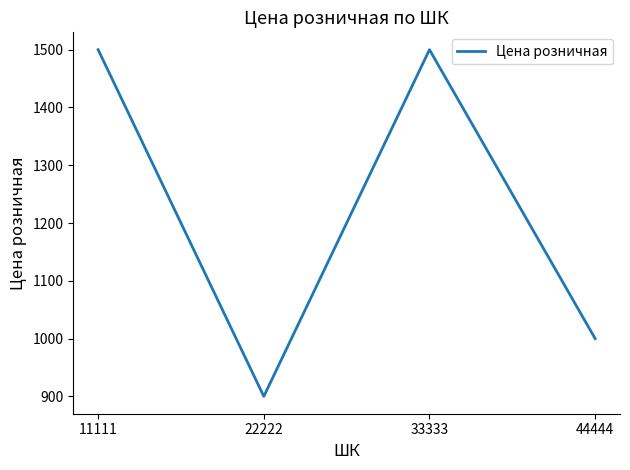

Is it true that the value at 44444 is 1000?

True